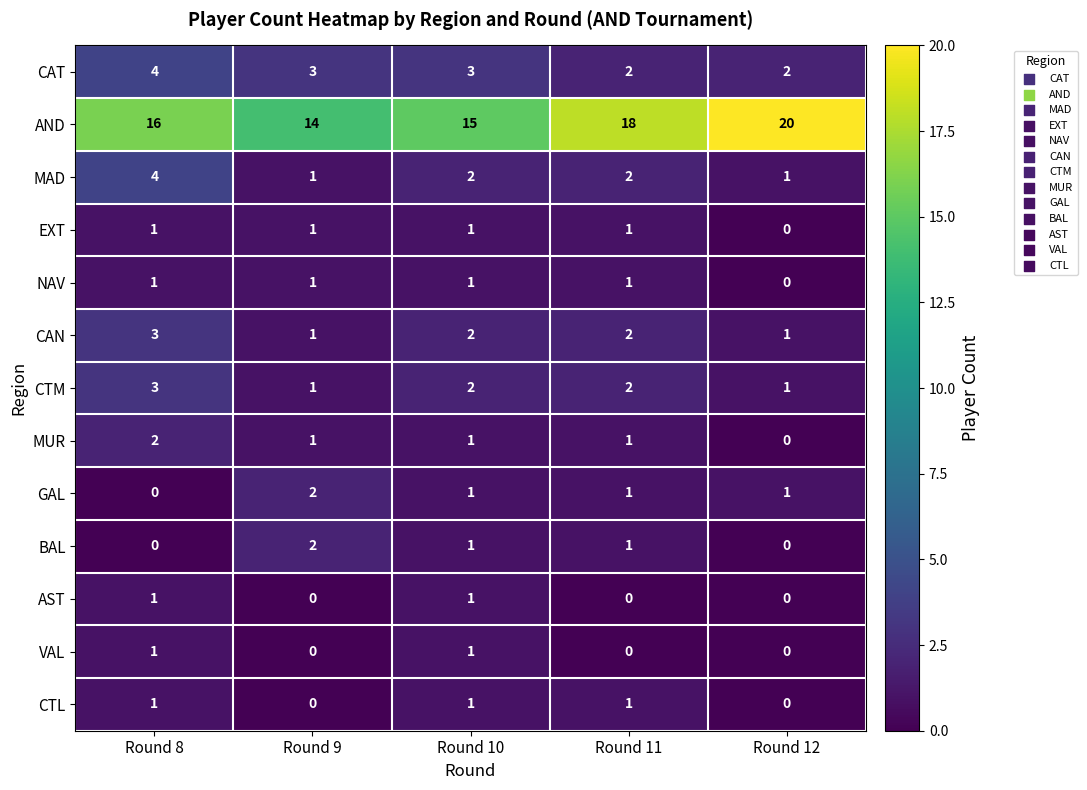

What is the sum of the CTM values at Round 10 and Round 9?

3